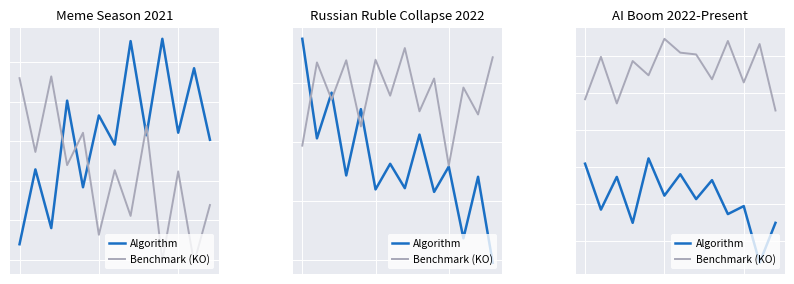

What are all the series names shown in the legend?

Algorithm, Benchmark (KO)